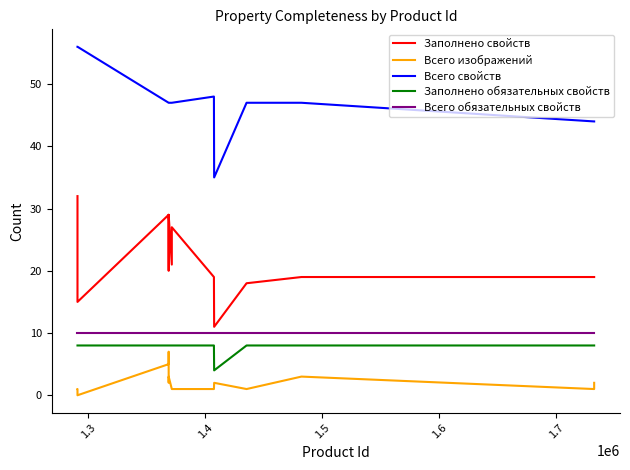

Is this an area chart (filled region under the line)?

No